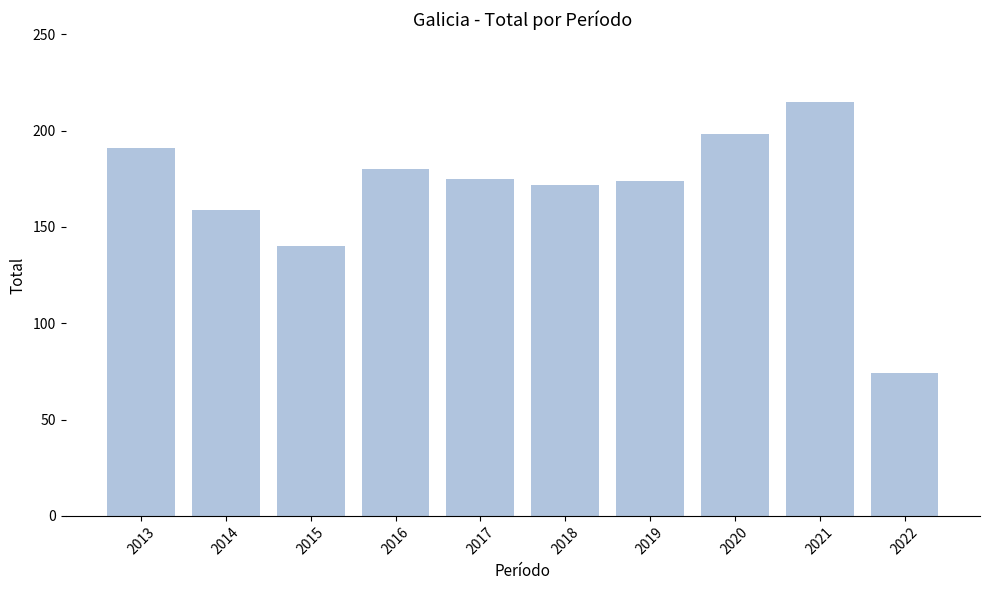

Which category has the lowest value across all series?

2022